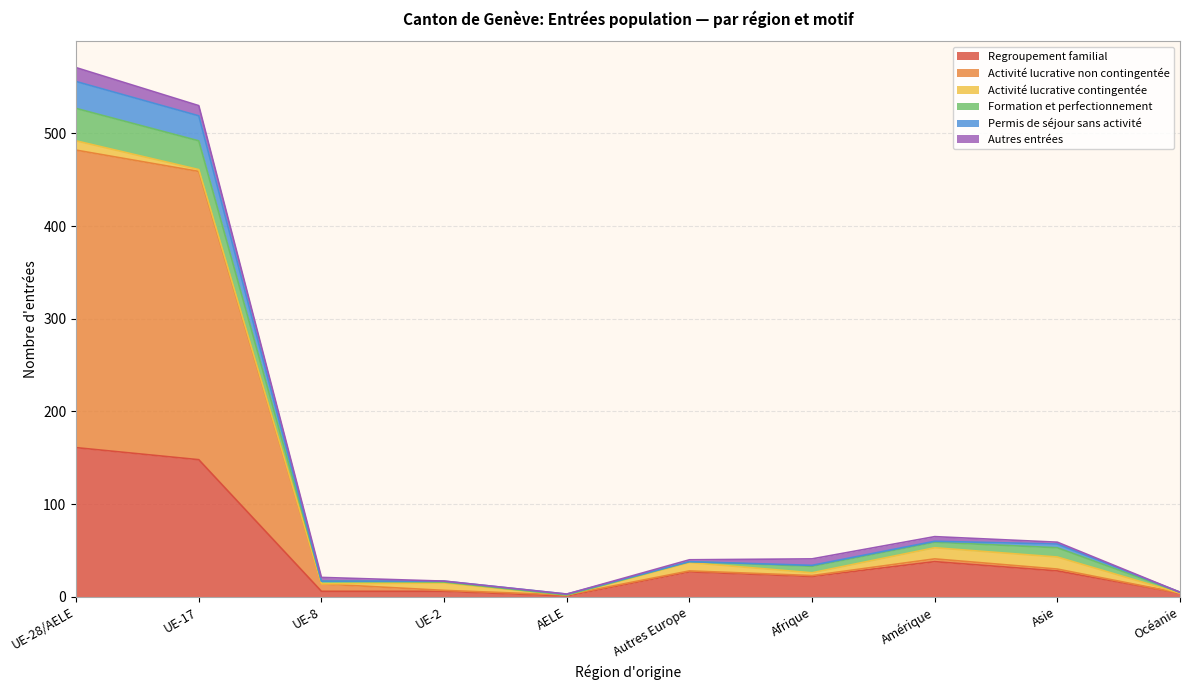

What is the maximum value for Regroupement familial?

161